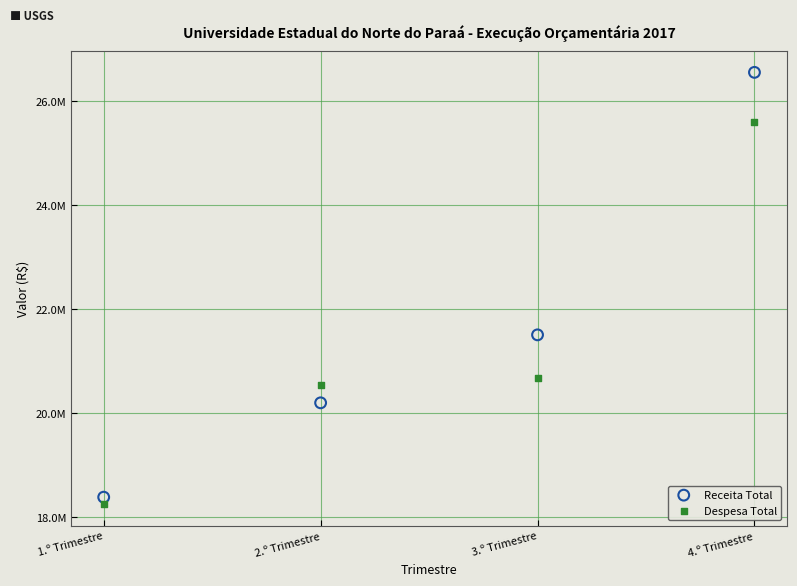

Which series reaches the minimum Y coordinate?

Despesa Total